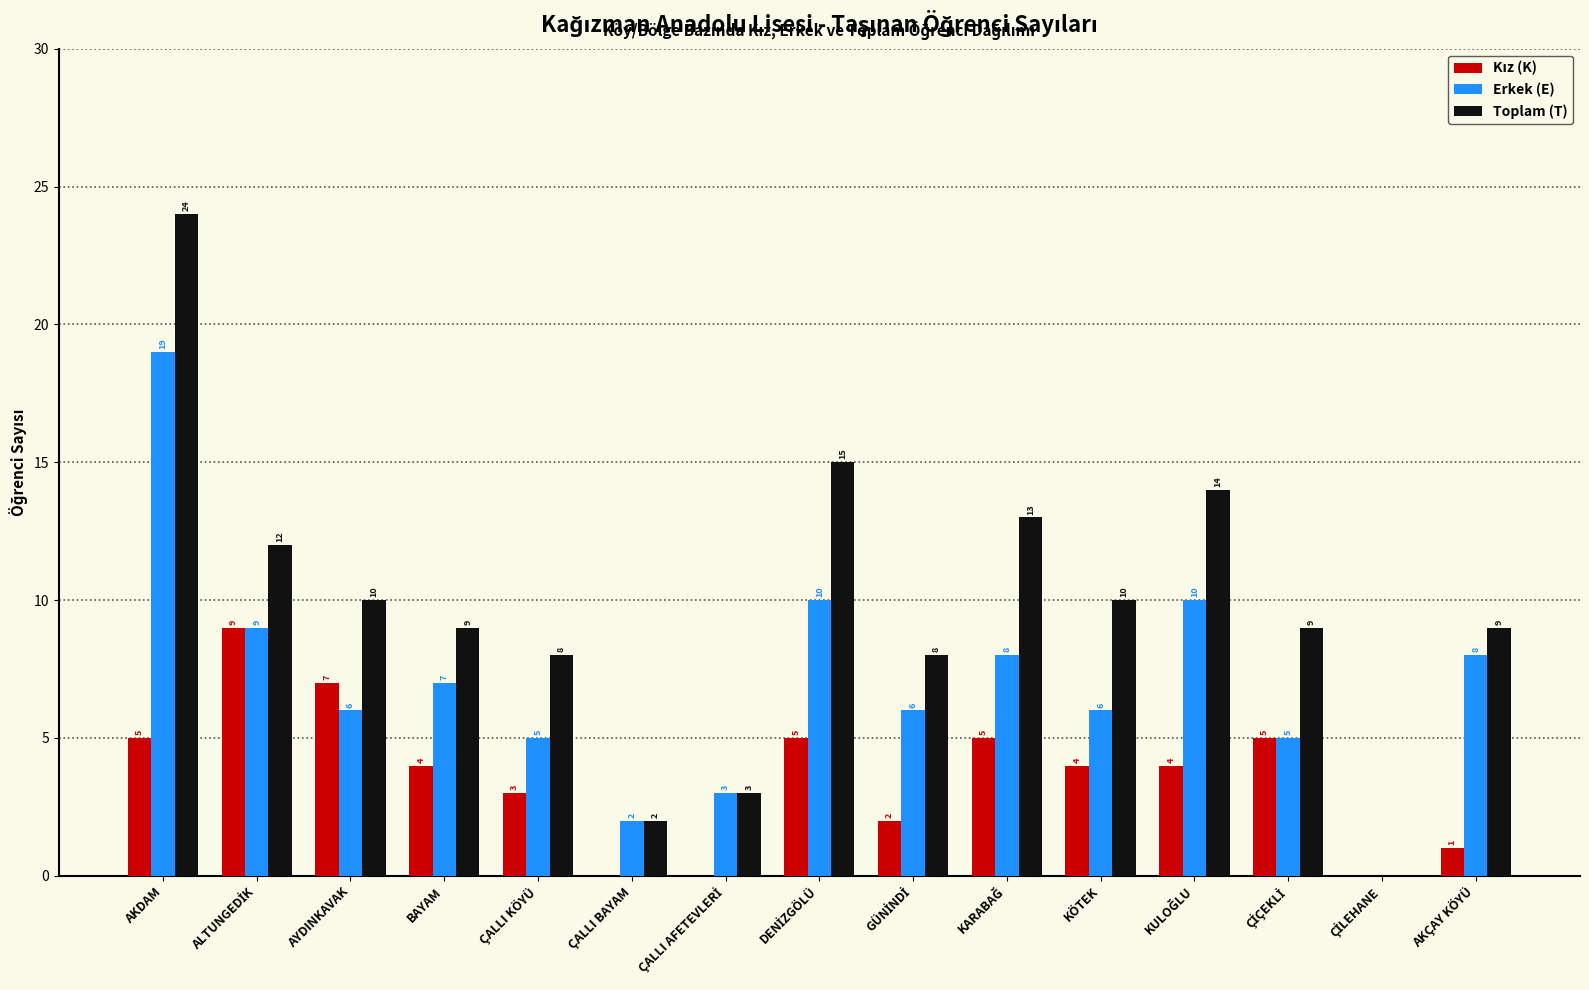

What is the sum of all Erkek (E) values?

104